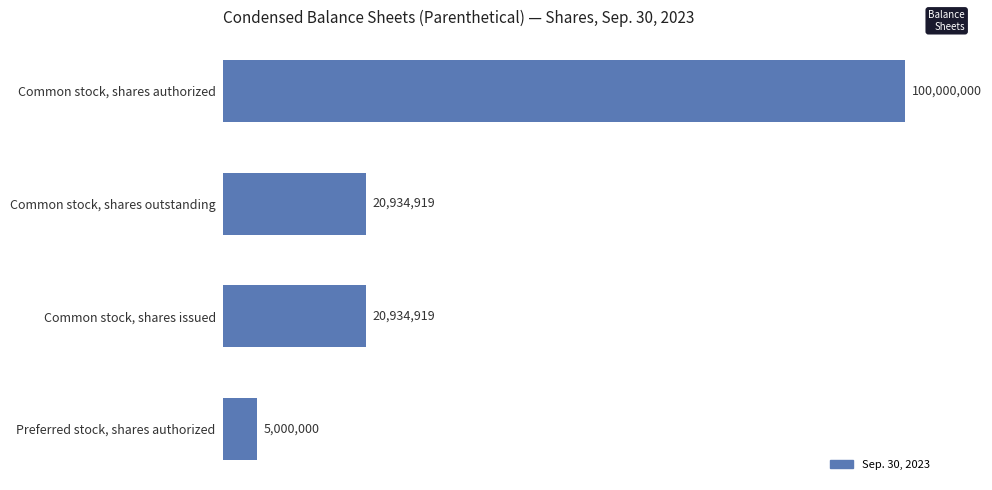

How many values are between 20934919 and 100000000?

3